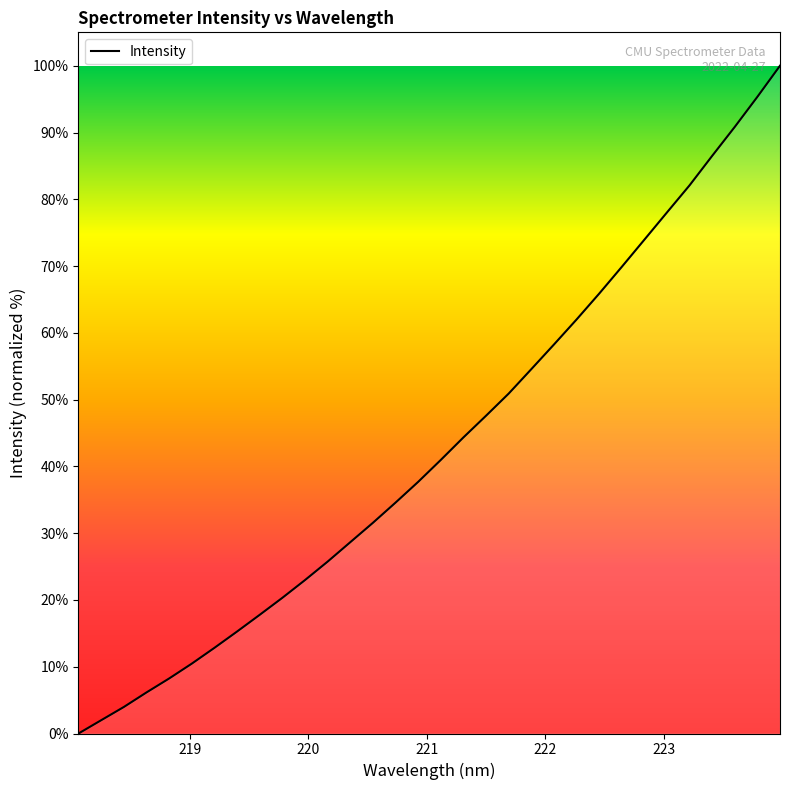

What is the greatest value displayed?

100.0